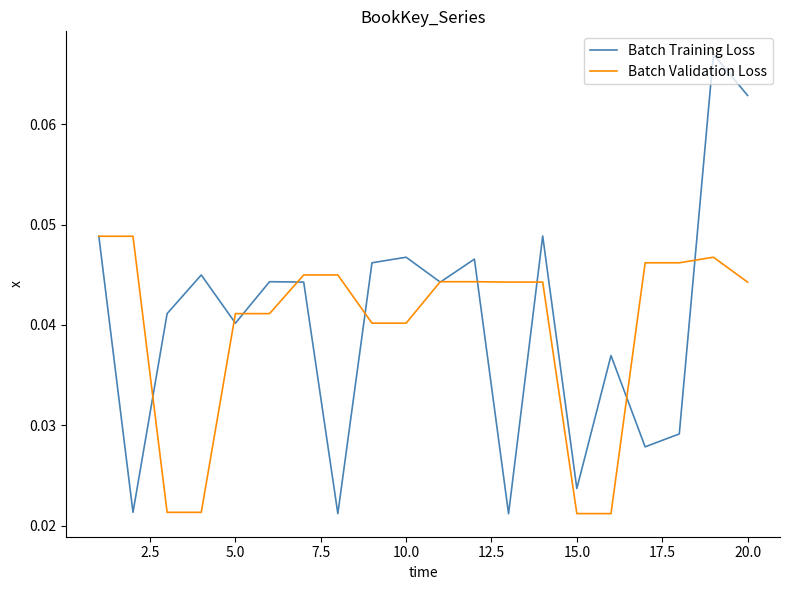

Which series has the widest spread of values?

Batch Training Loss